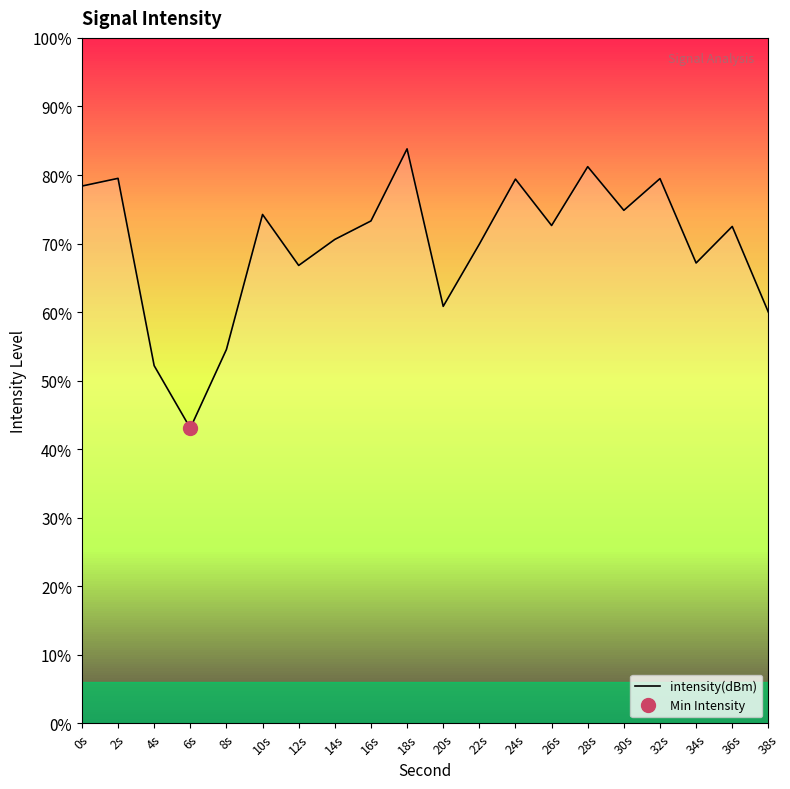

Which label corresponds to the smallest value in the chart?

6s